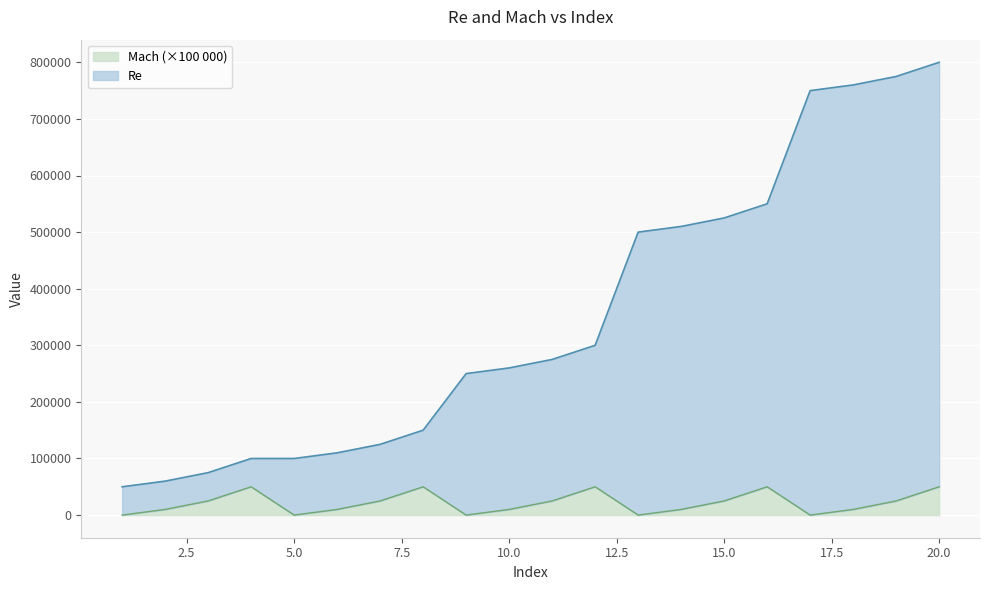

Where is the first local minimum for Mach?

5